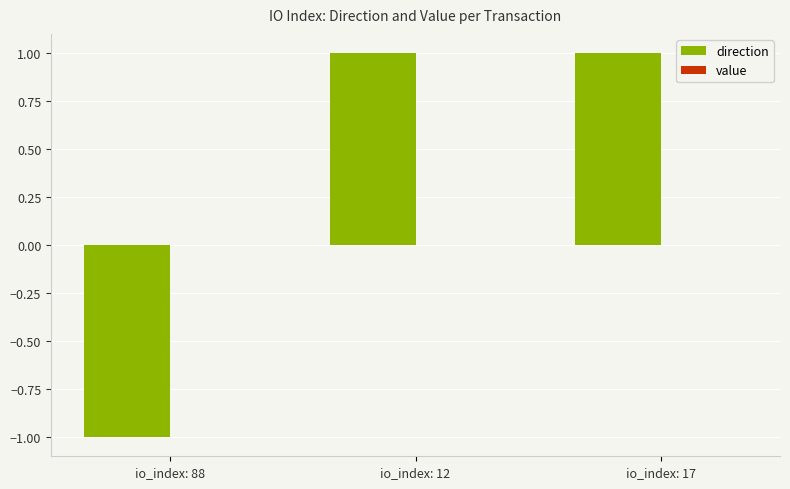

Is it true that direction equals -1.0 at io_index: 88?

True